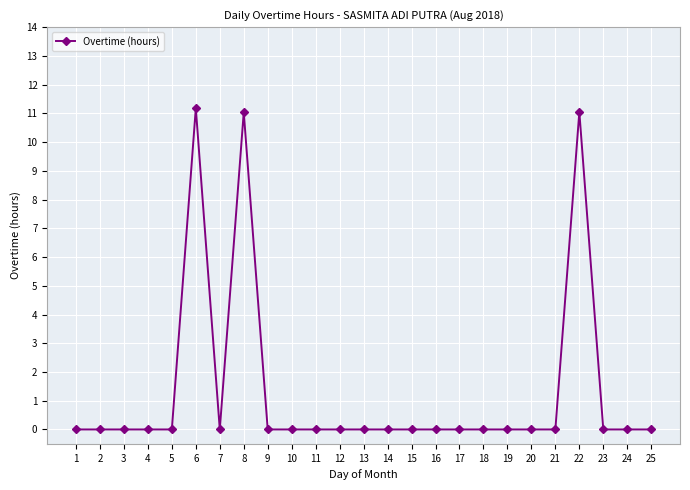

What is the average value?

1.3